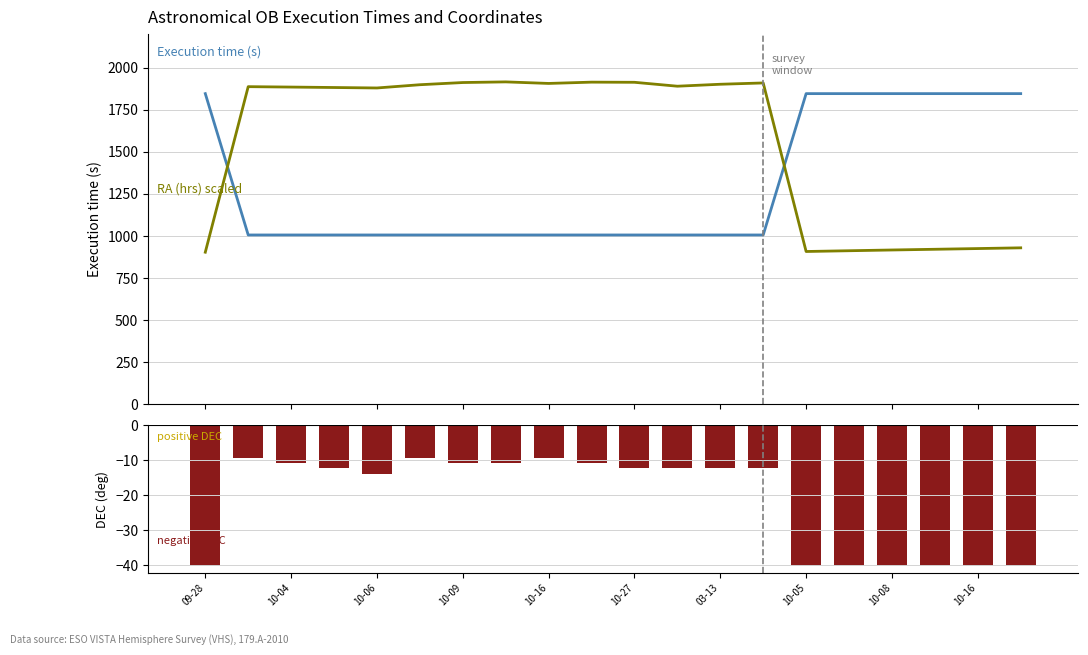

Count the Execution time (s) values in the range 1005 to 1845.

20